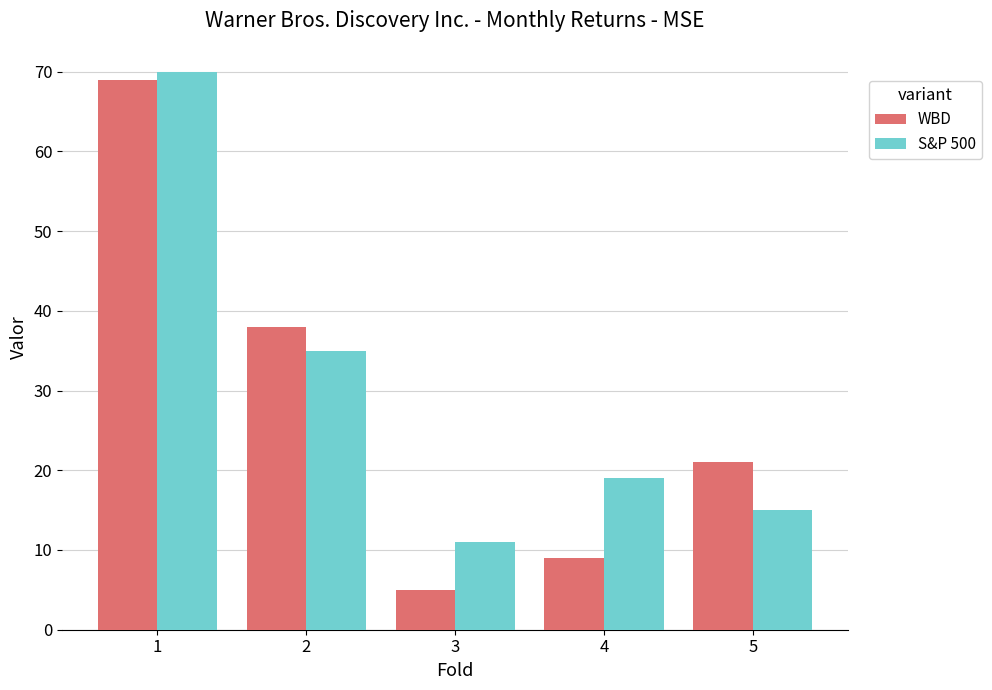

What is the sum of all S&P 500 values?

150